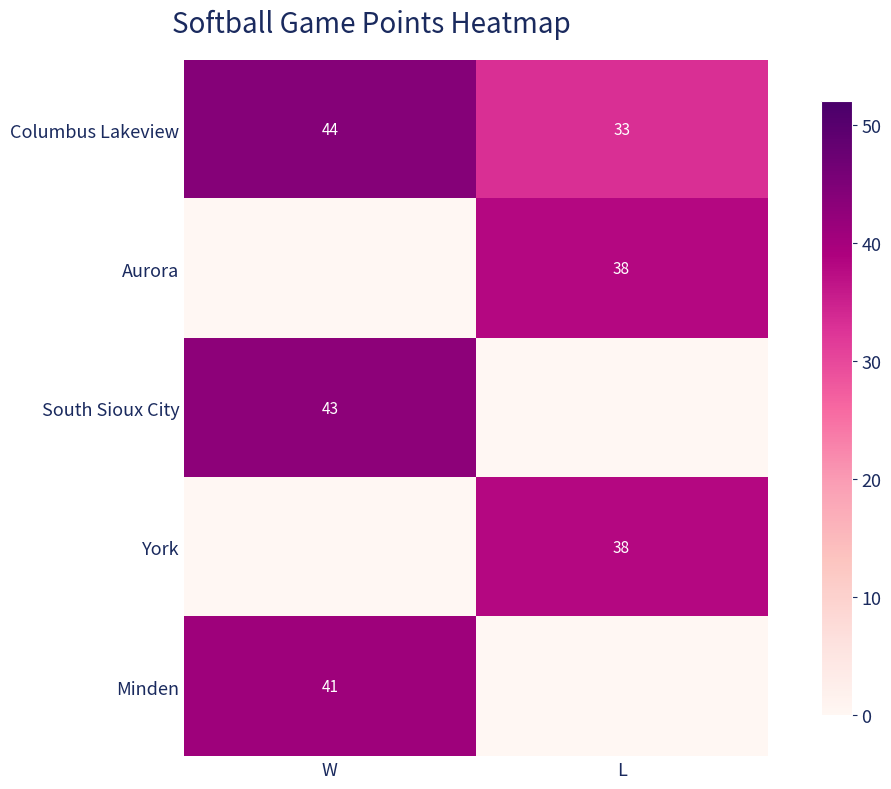

True or false: Columbus Lakeview has a value of 77 at W.

False